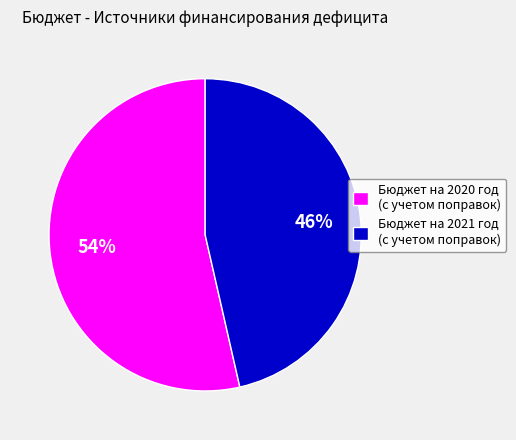

Count the number of slices in the pie.

2